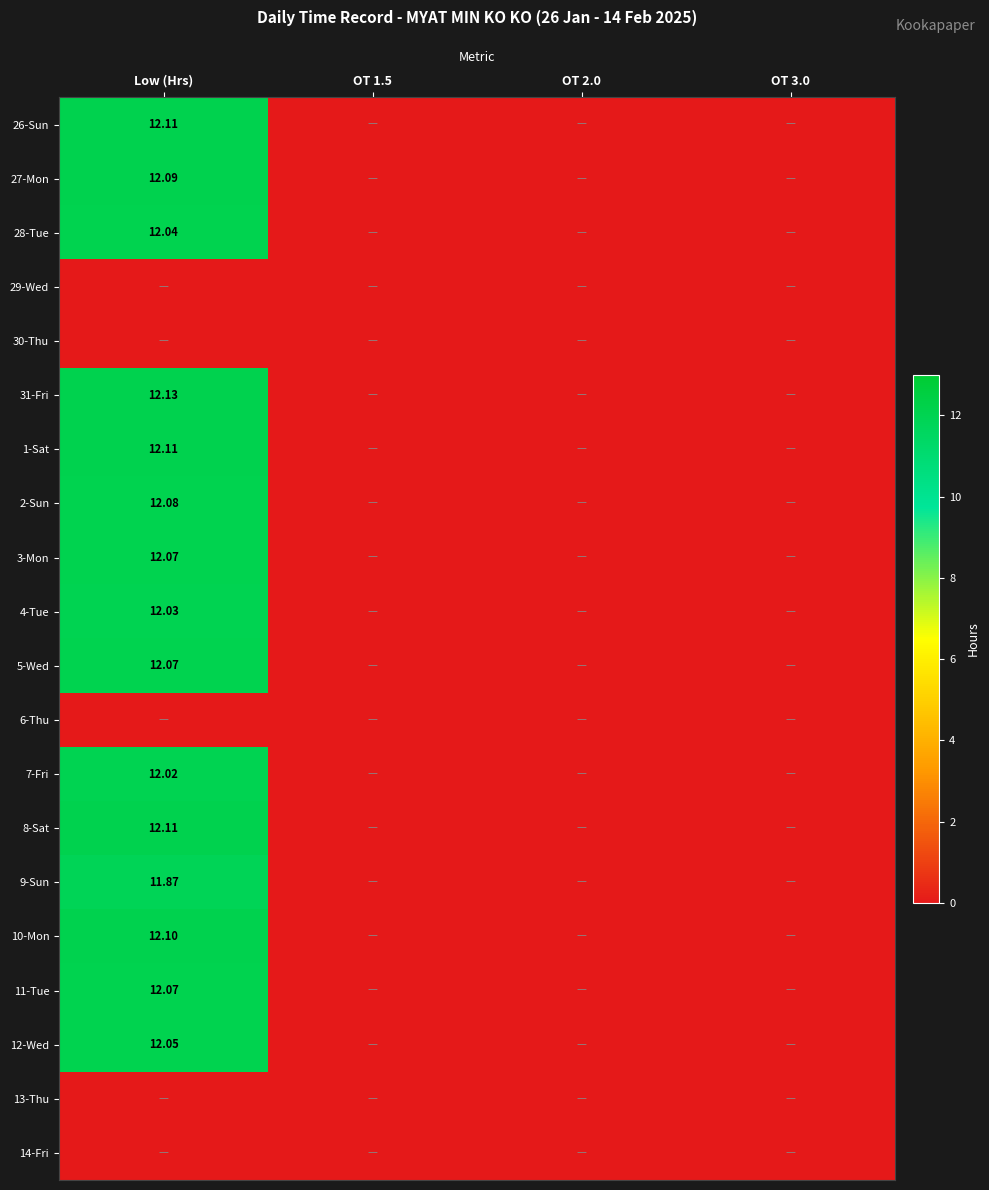

The 12-Wed series shows -8.0 at OT 3.0. True or false?

False